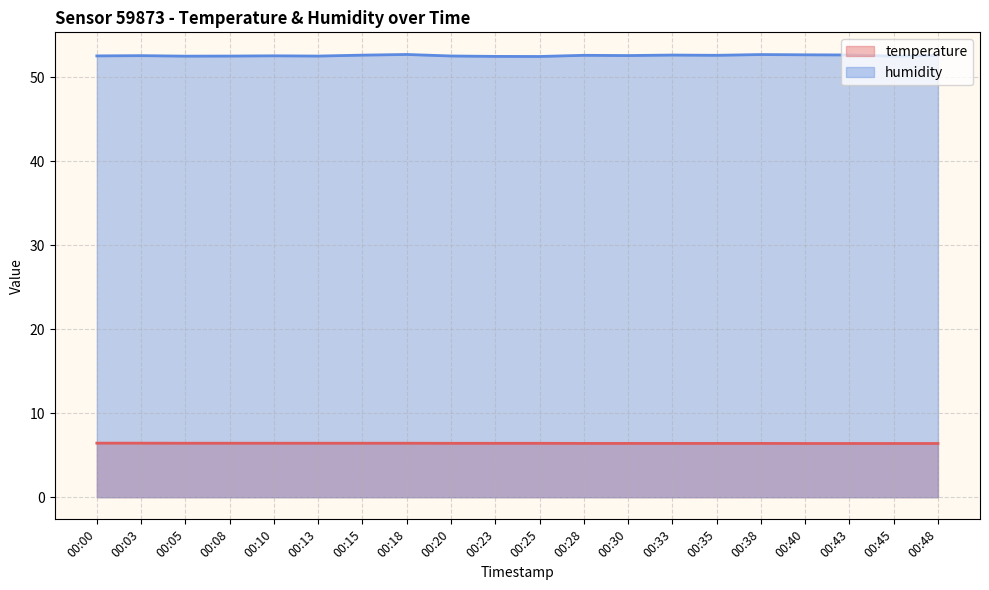

What is the approximate value of humidity at 00:35?

52.6